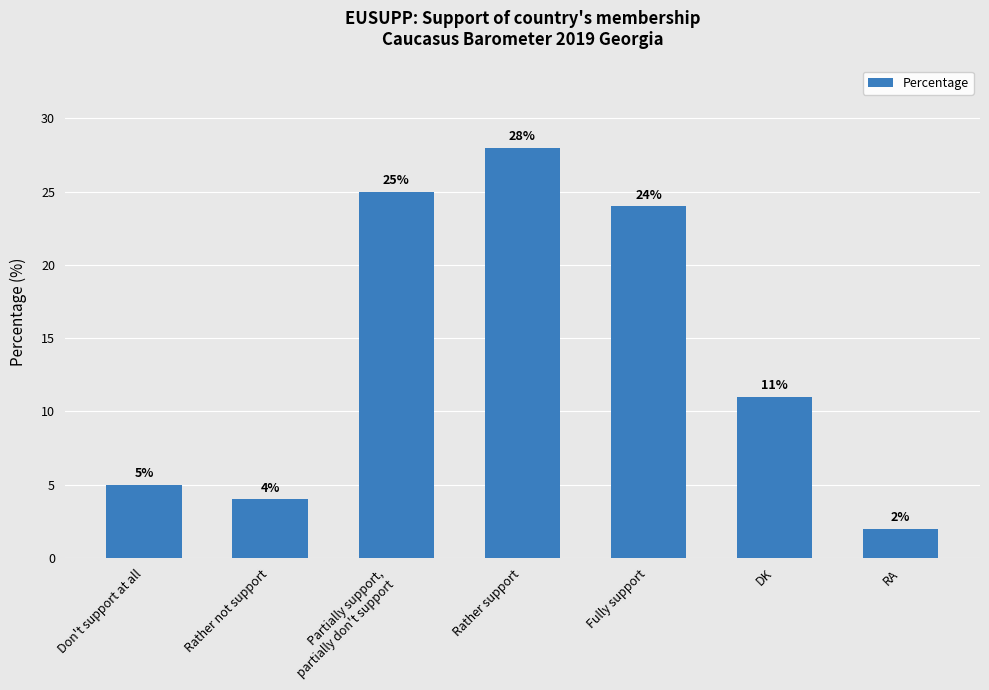

What is the change in value from Fully support to DK?

-13